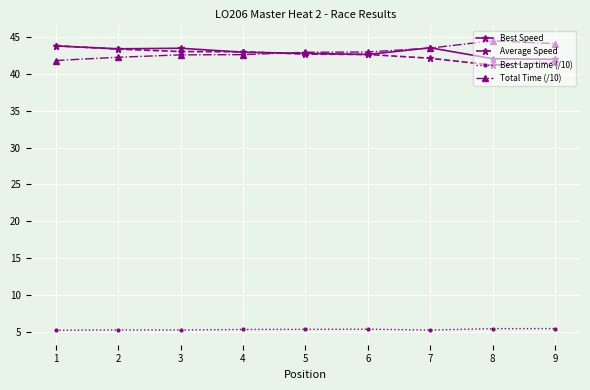

What is the sum of all Best Speed values?

386.6